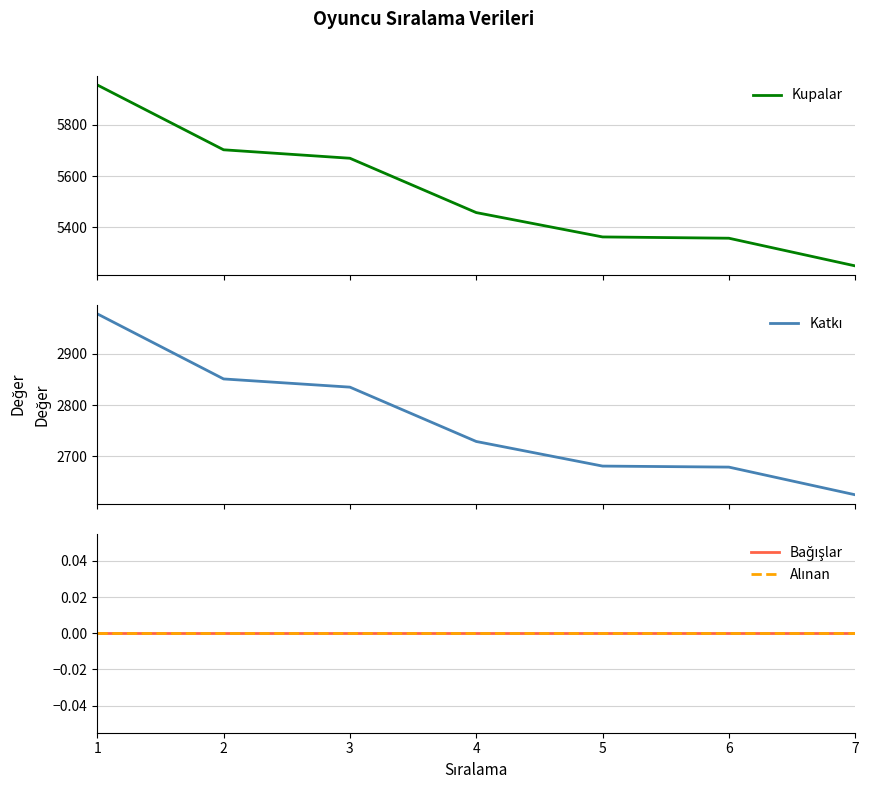

Which series changed the most between 5 and 6?

Kupalar